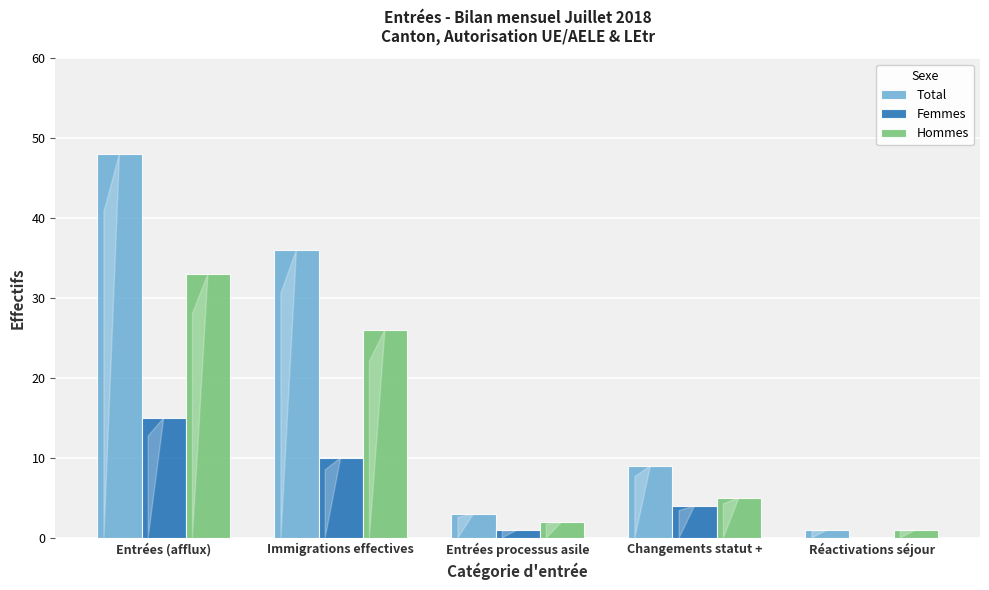

What is the sum of all Total values?

97